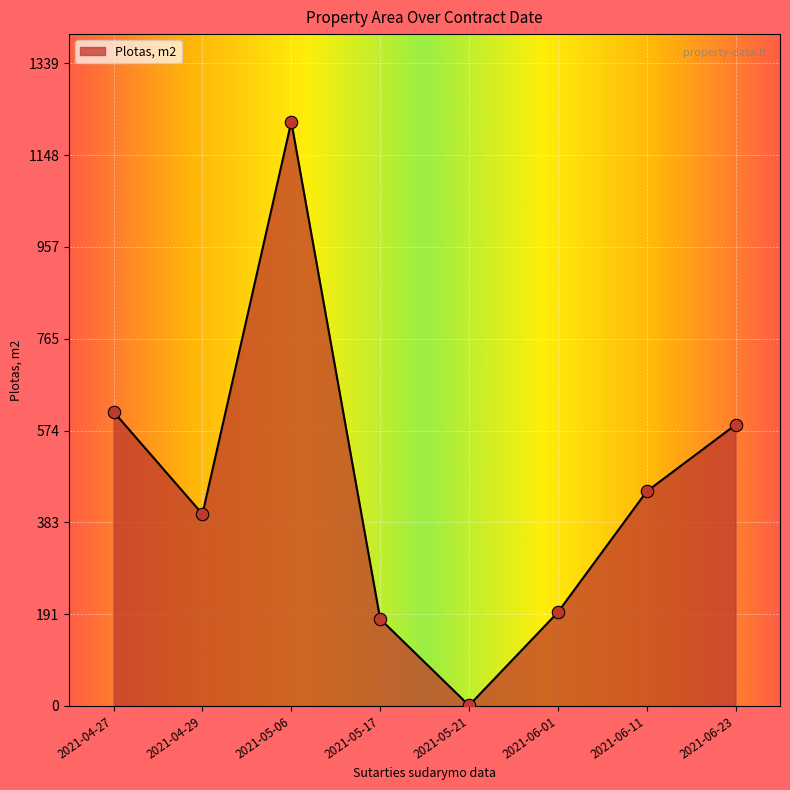

Which has a higher value, 2021-06-01 or 2021-04-29?

2021-04-29